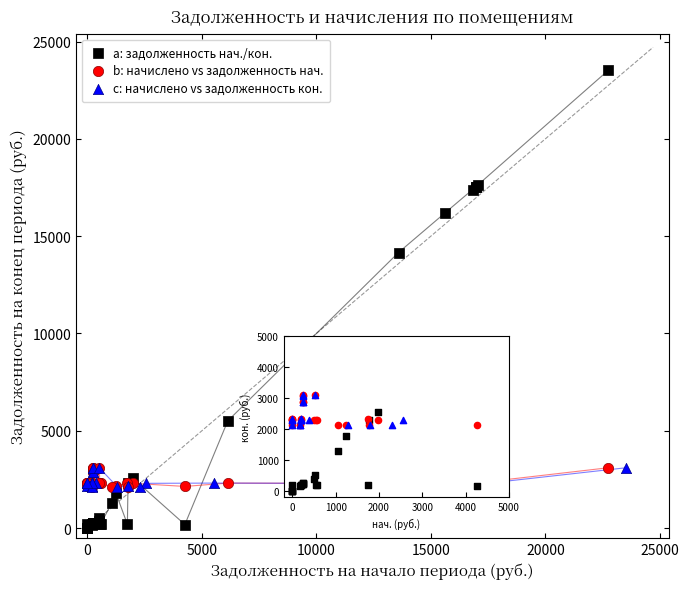

Which series reaches the maximum Y coordinate?

a: задолженность нач./кон.